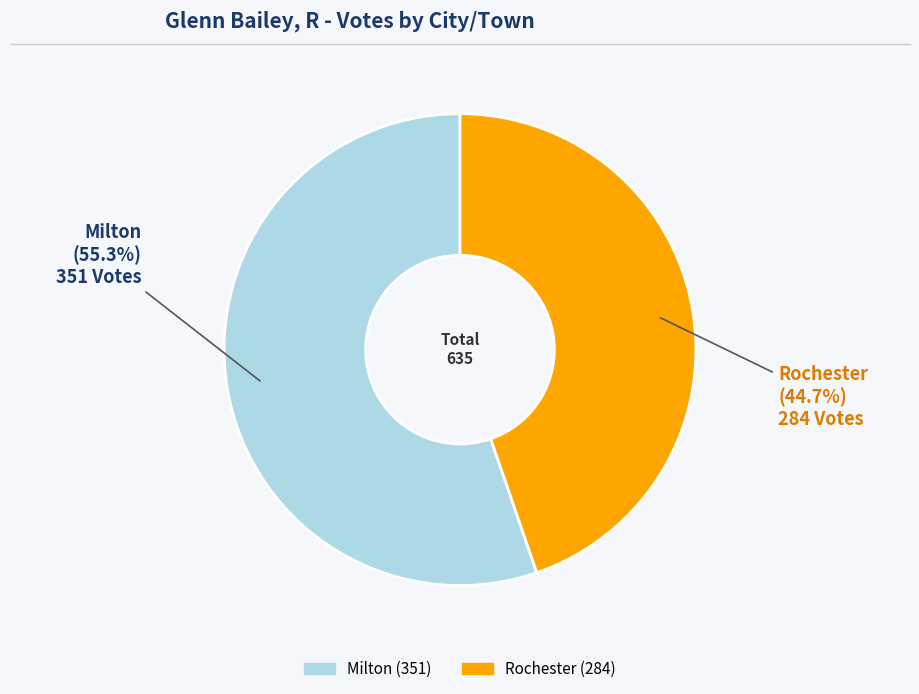

To the nearest percent, what portion does Rochester represent?

45%